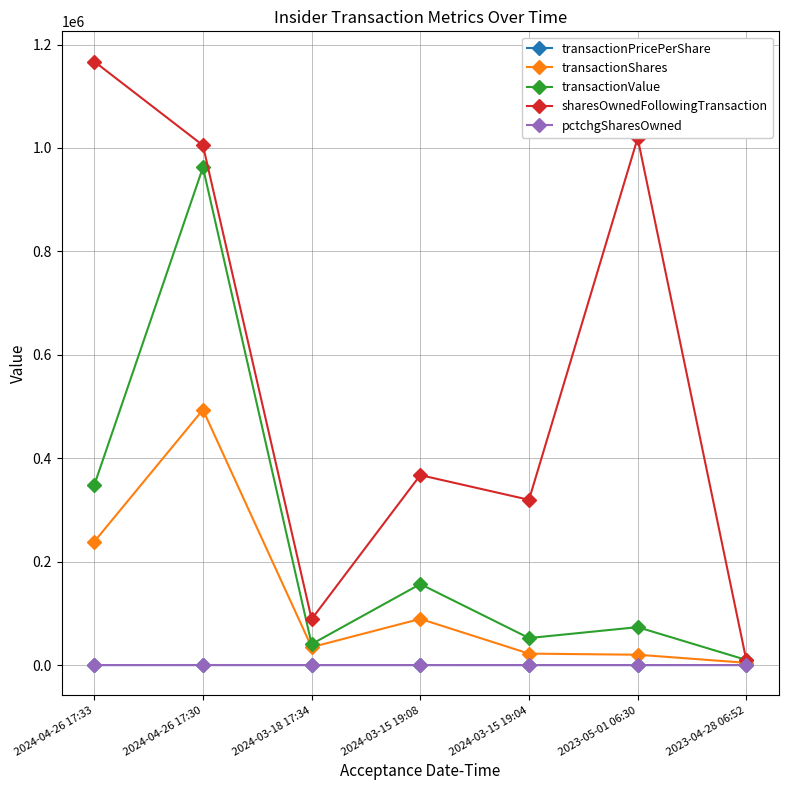

Does the chart display data point markers on the line(s)?

Yes